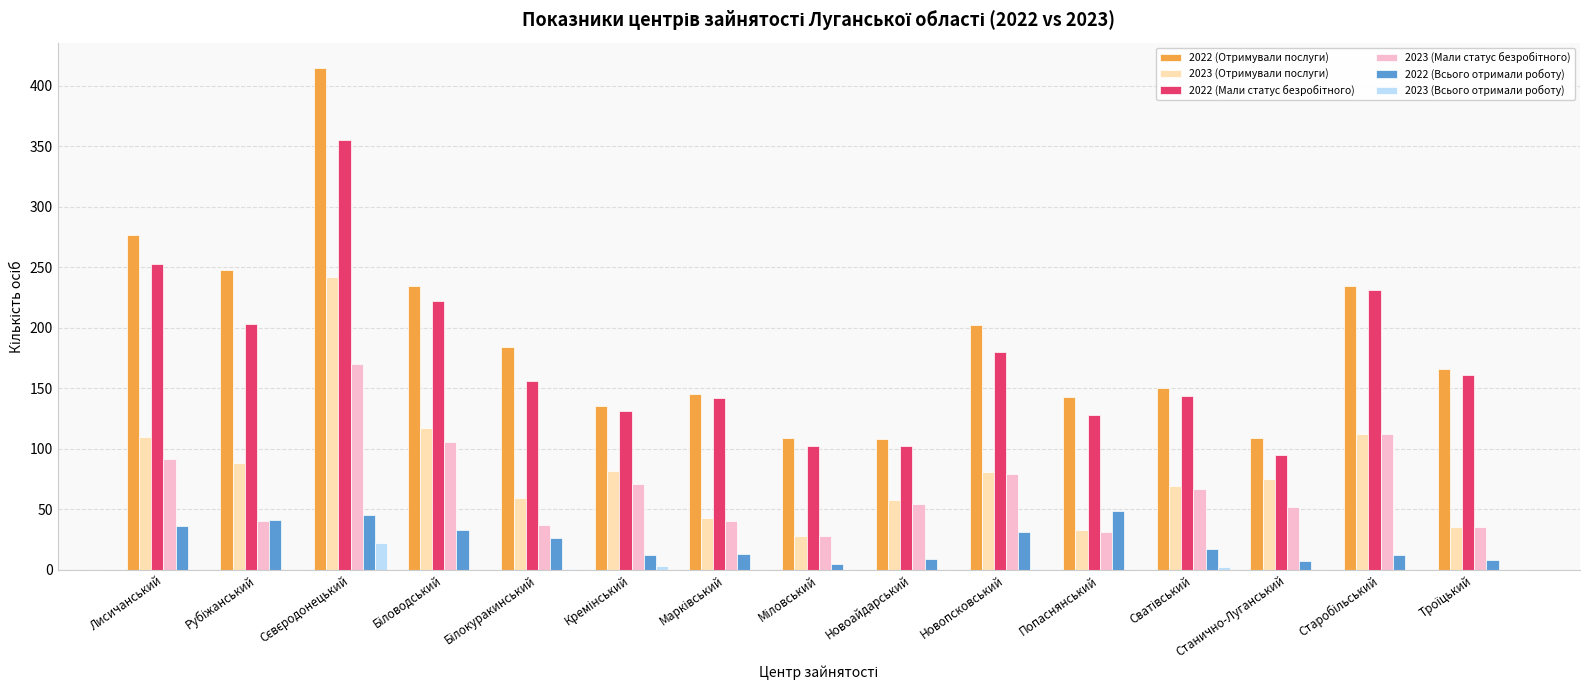

What is the sum of all 2023 (Отримували послуги) values?

1232